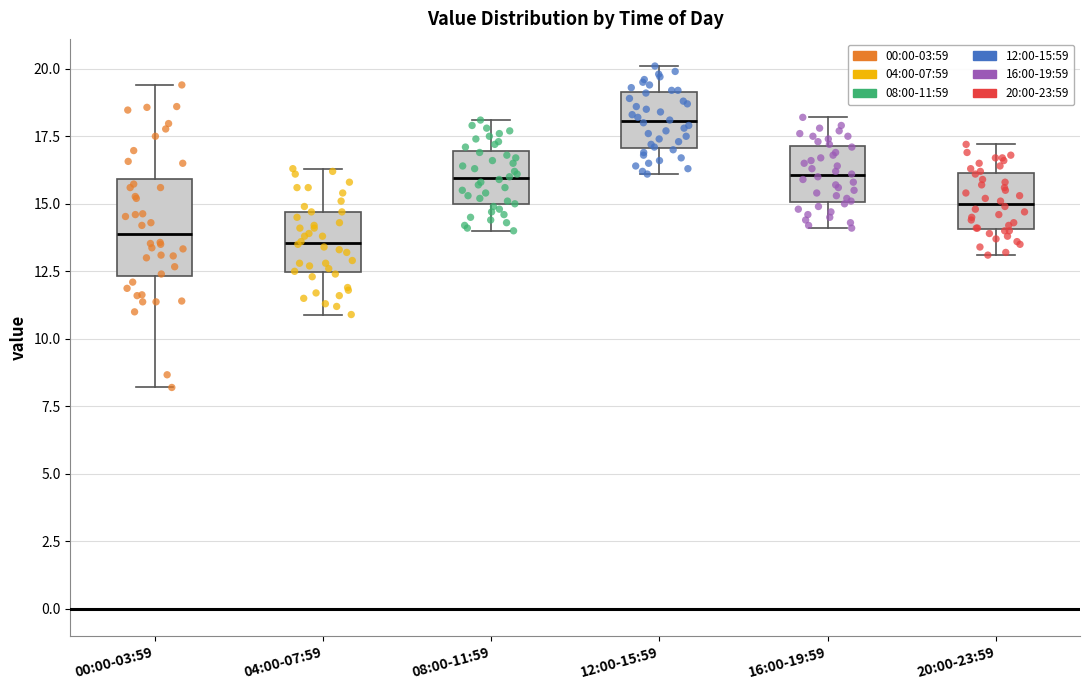

Reading left to right, transcribe this box plot: for each box, give where its median line is, the range the box spans, and where its two whiskers end, as read against the y-axis. The values are not printed on the chart, so give them approximately, as read against the axis.

00:00-03:59: median 14.0, box 12.5 to 16.0, whiskers 8.0 to 19.5
04:00-07:59: median 13.5, box 12.5 to 14.5, whiskers 11.0 to 16.5
08:00-11:59: median 16.0, box 15.0 to 17.0, whiskers 14.0 to 18.0
12:00-15:59: median 18.0, box 17.0 to 19.0, whiskers 16.0 to 20.0
16:00-19:59: median 16.0, box 15.0 to 17.0, whiskers 14.0 to 18.0
20:00-23:59: median 15.0, box 14.0 to 16.0, whiskers 13.0 to 17.0